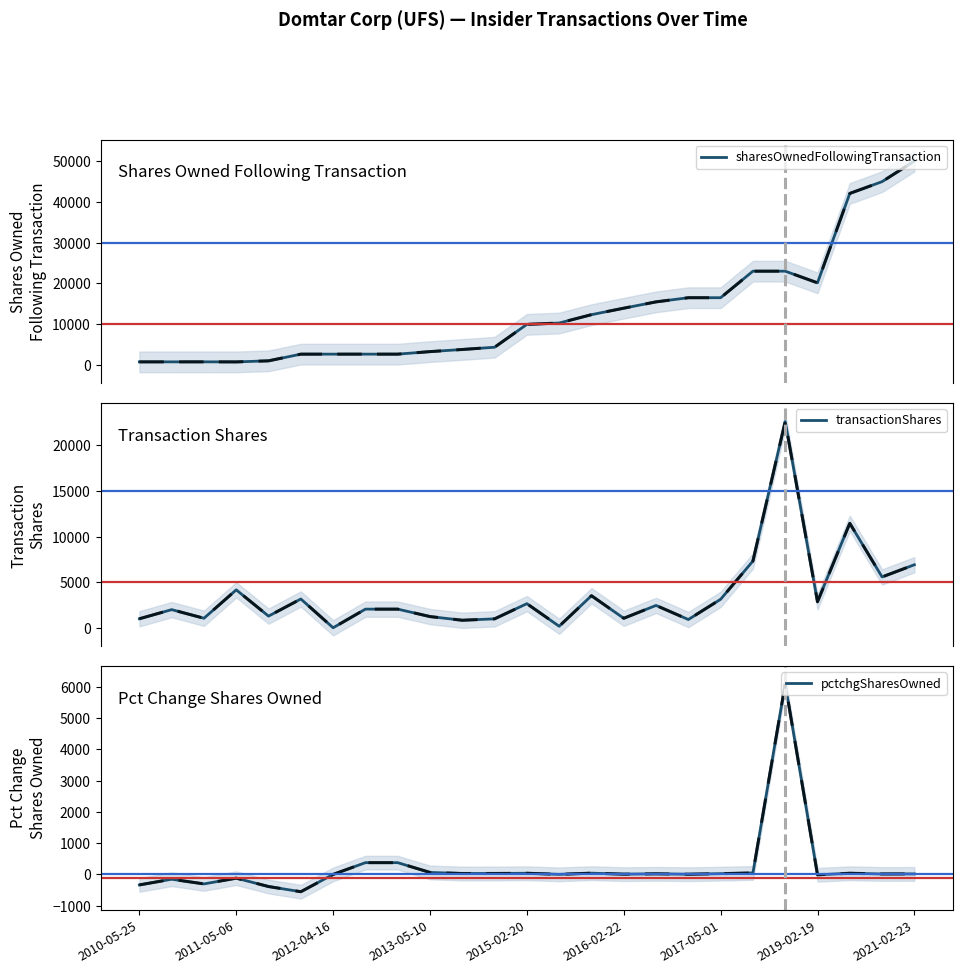

Reading right to left, list all the values displayed in this chart.

sharesOwnedFollowingTransaction: 50059	44998	42101	20128	22992	22992	16470	16470	15449	13897	12302	10249	9919	4297	3748	3221	2601	2601	2601	2596	957	694	709	705	702
transactionShares: 6920	5583	11461	2864	22621	7326	3134	916	2461	1052	3526	178	2654	990	836	1240	2055	2055	12	3167	1289	4167	1055	2000	1000
pctchgSharesOwned: 16	14	37	-12	6097	47	24	6	19	8	40	2	37	30	29	63	376	376	0	-554	-388	-120	-304	-154	-336